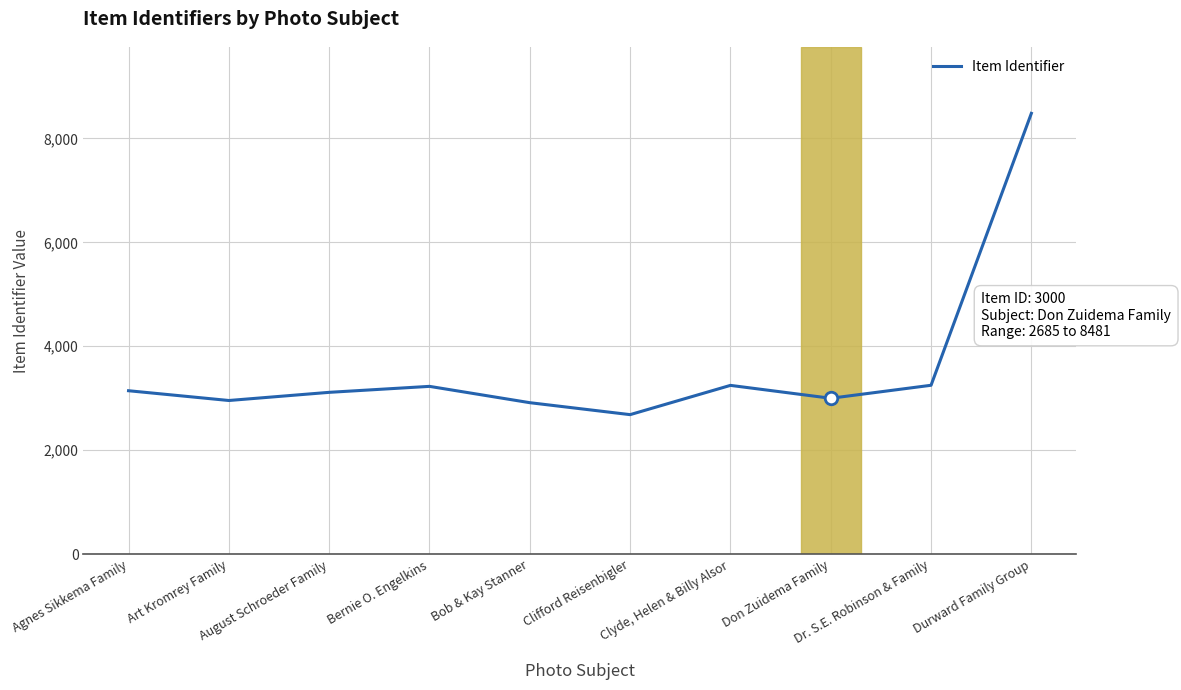

What is the sum of the values at August Schroeder Family and Clyde, Helen & Billy Alsor?

6362